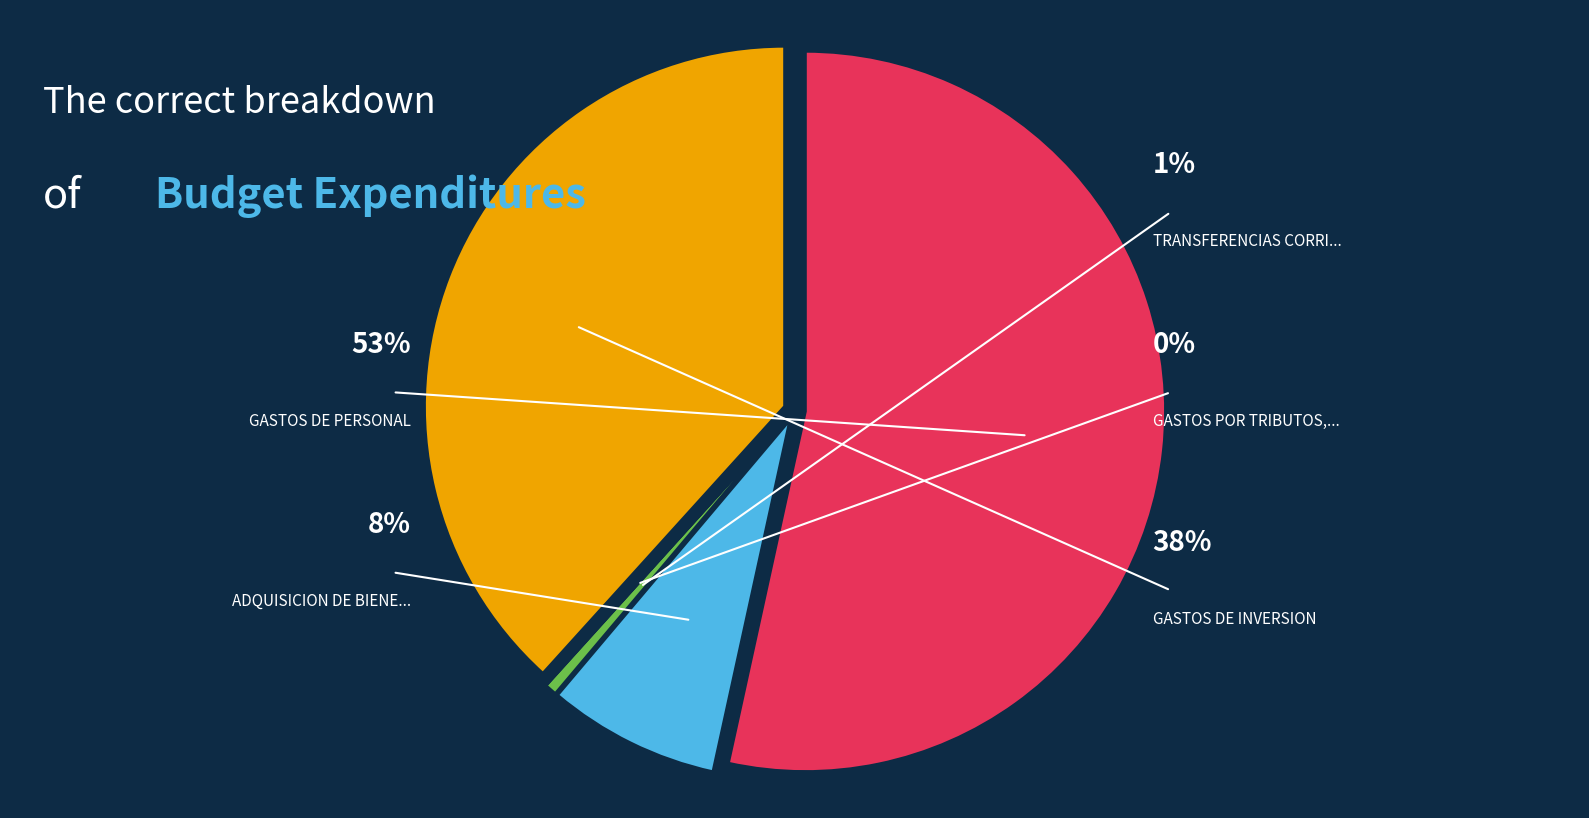

What percentage is NOT represented by ADQUISICION DE BIENES Y SERVICIOS?

92.3%